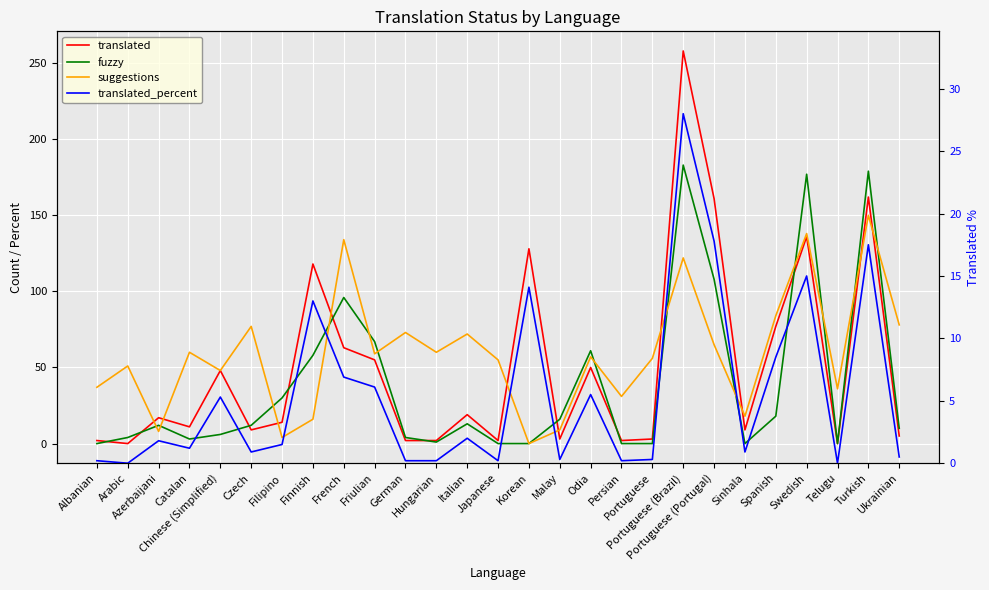

List the series in order of their peak value, highest first.

translated, fuzzy, suggestions, translated_percent